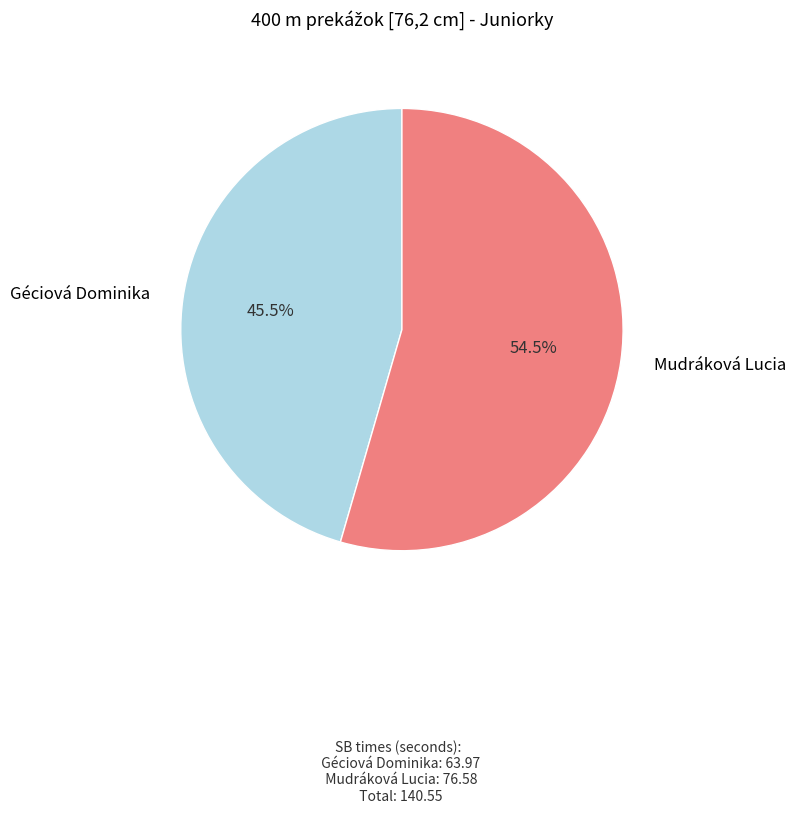

Between Géciová Dominika and Mudráková Lucia, which is larger?

Mudráková Lucia